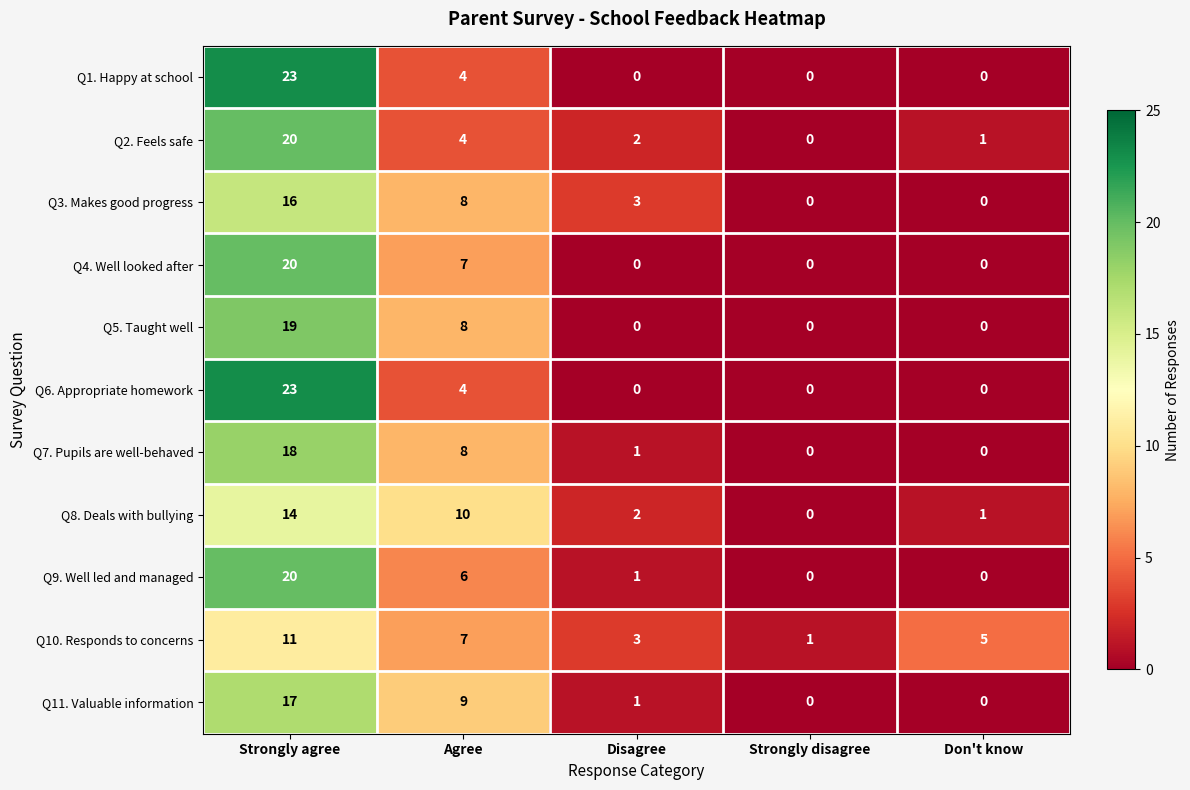

At which label is Q5. Taught well closest to 9?

Agree